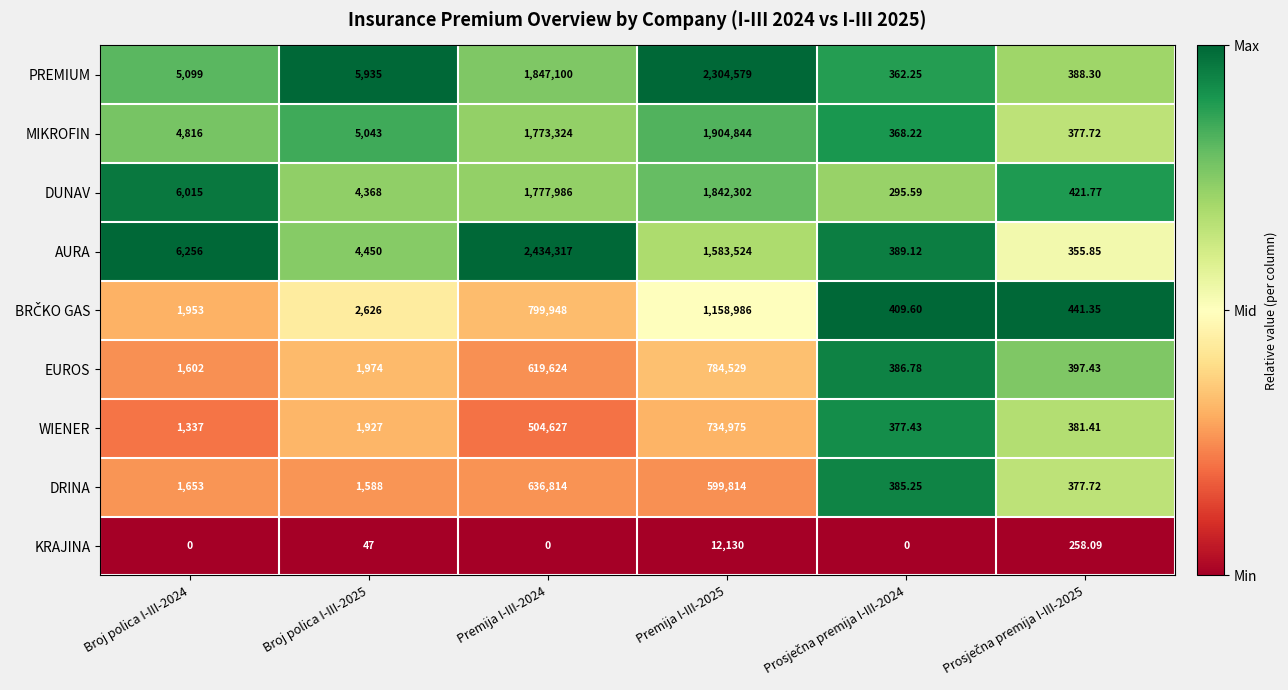

Which series has the largest total across all categories?

PREMIUM